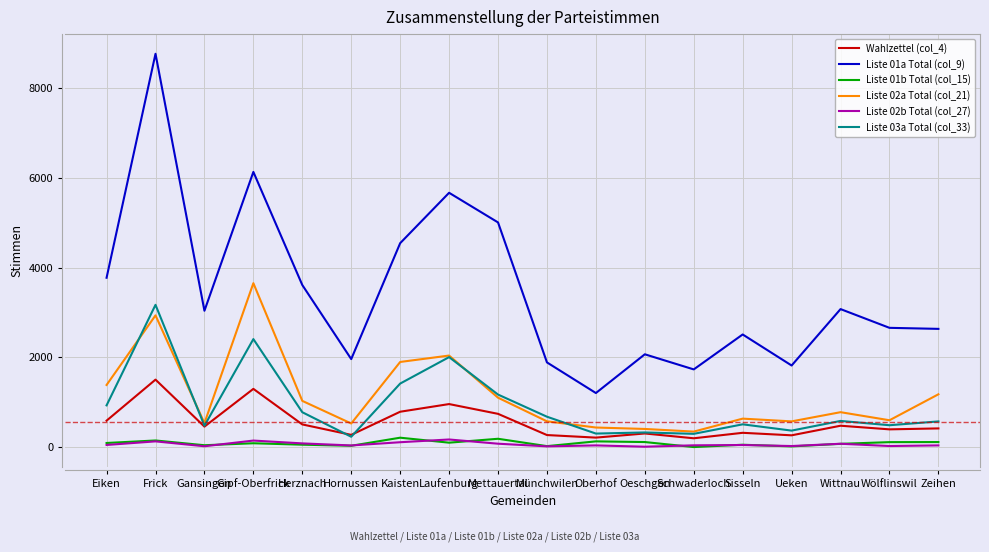

Which category has the highest value across all series?

Frick